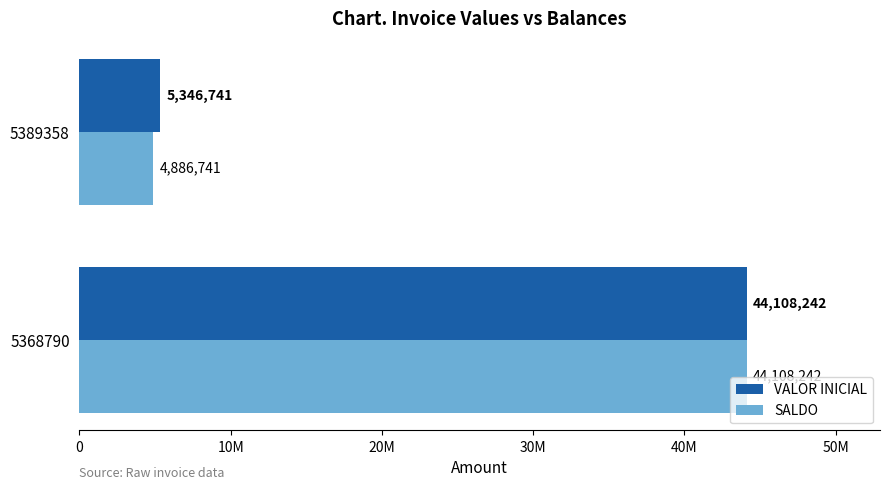

What are all the series names shown in the legend?

VALOR INICIAL, SALDO